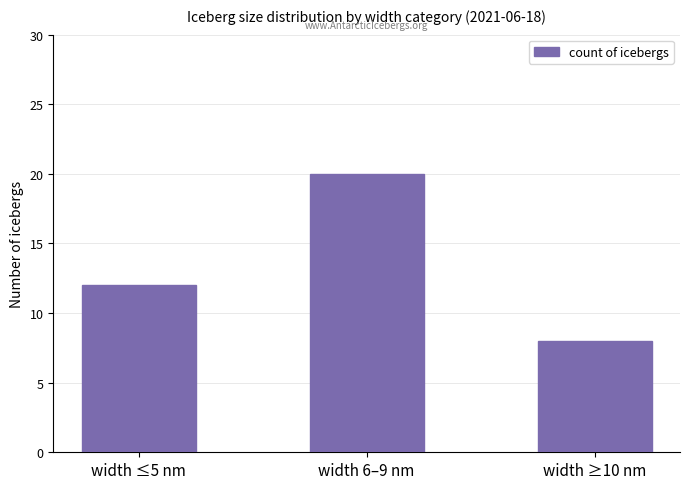

What is the value of the 3rd bar from the left?

8